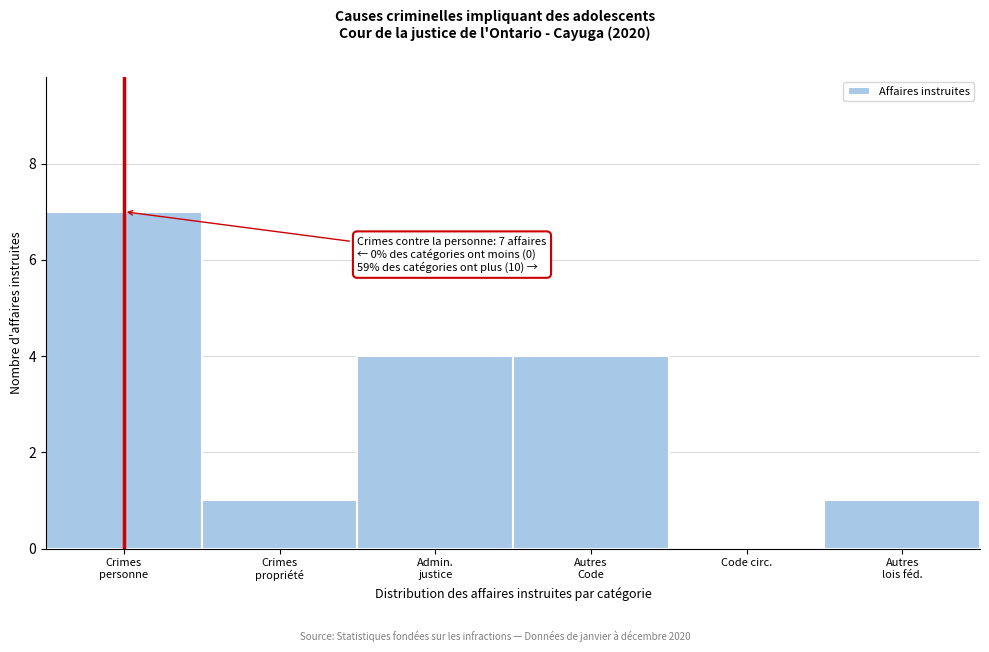

What is the maximum value shown in the chart?

7